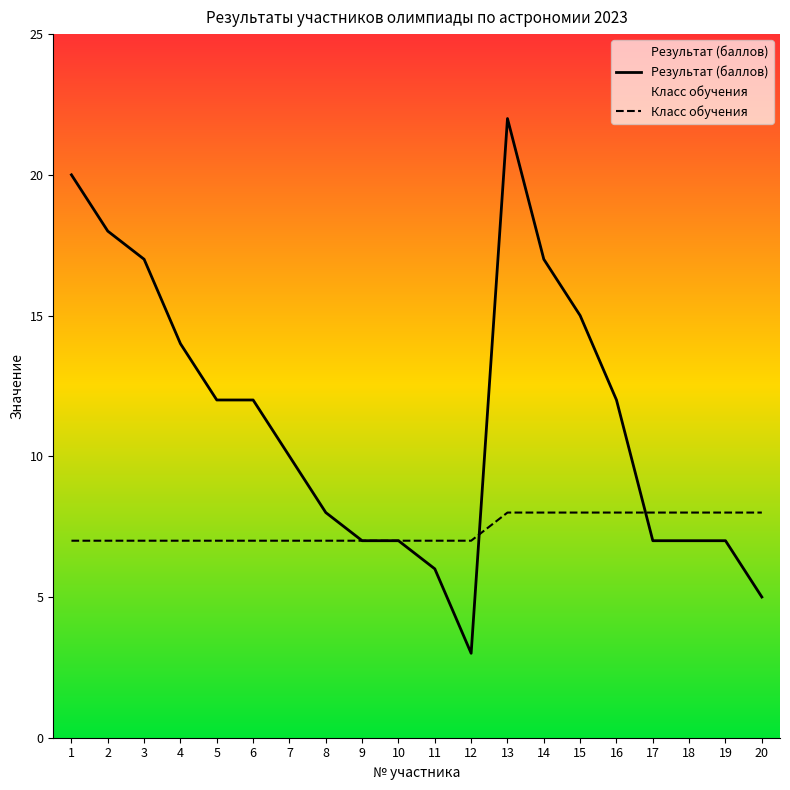

What is the total value across all series at 16?

20